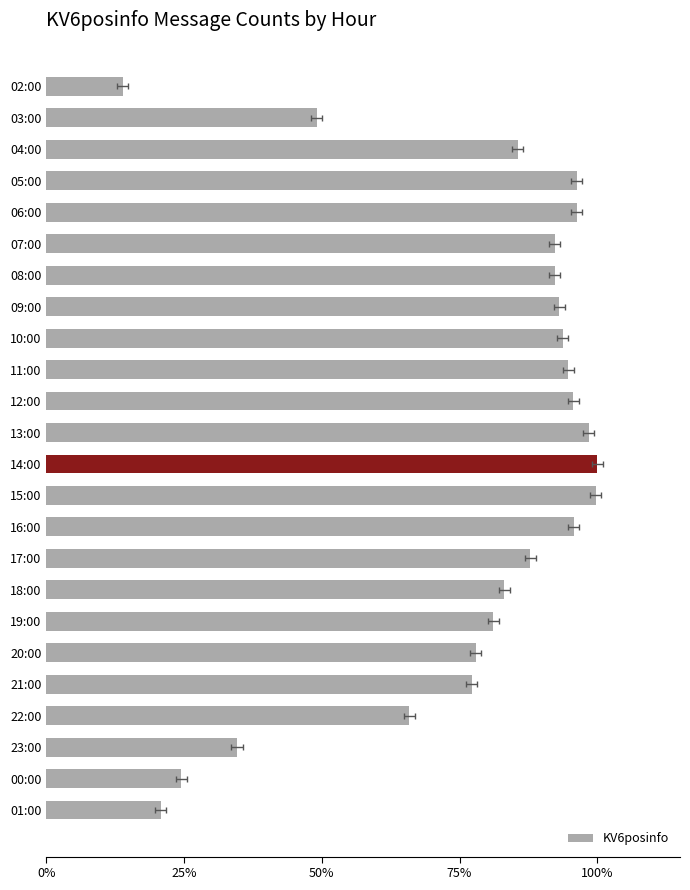

What is the smallest value displayed?

0.1